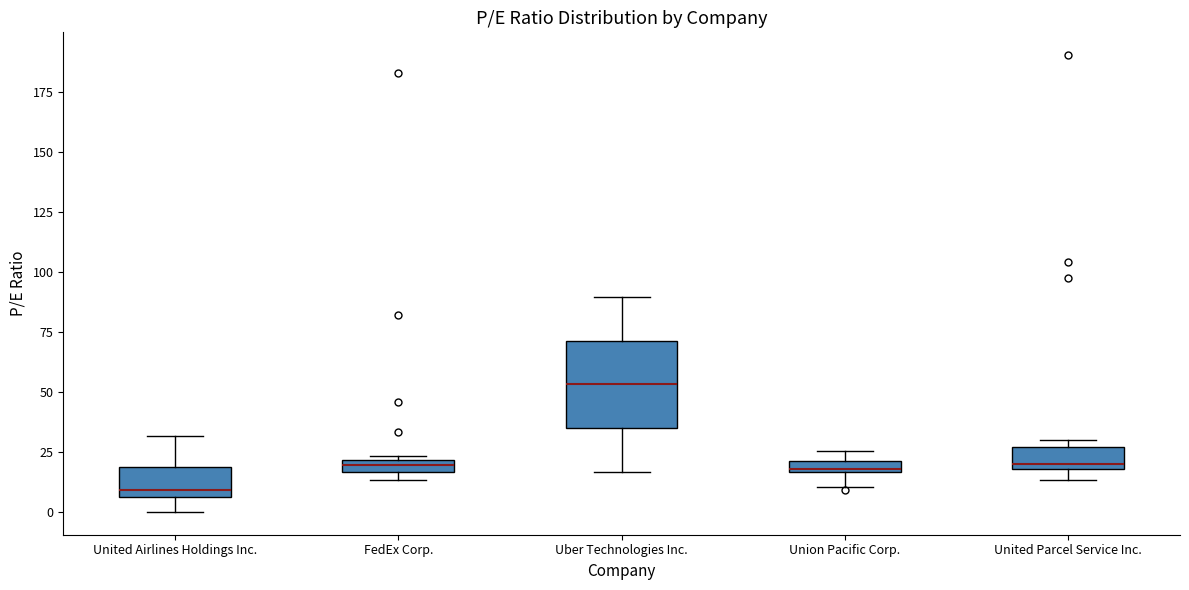

Which box's median line is the lowest?

United Airlines Holdings Inc.